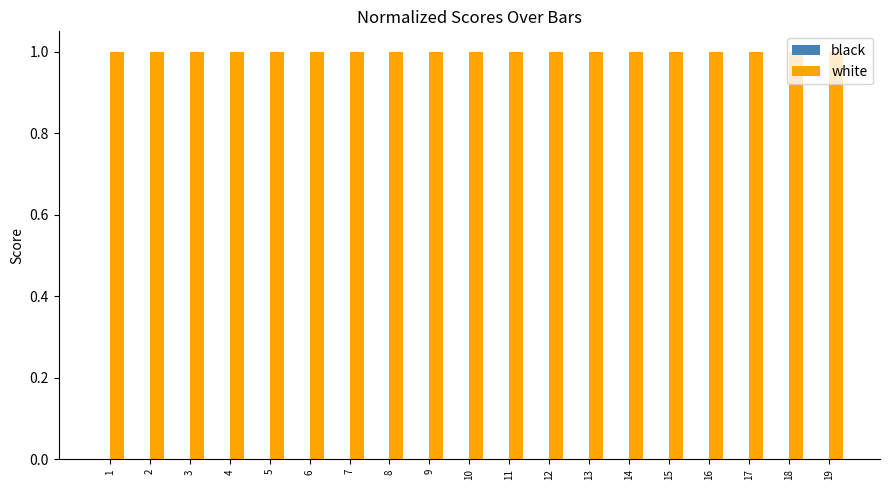

True or false: white has a value of 0.5 at 8.

False